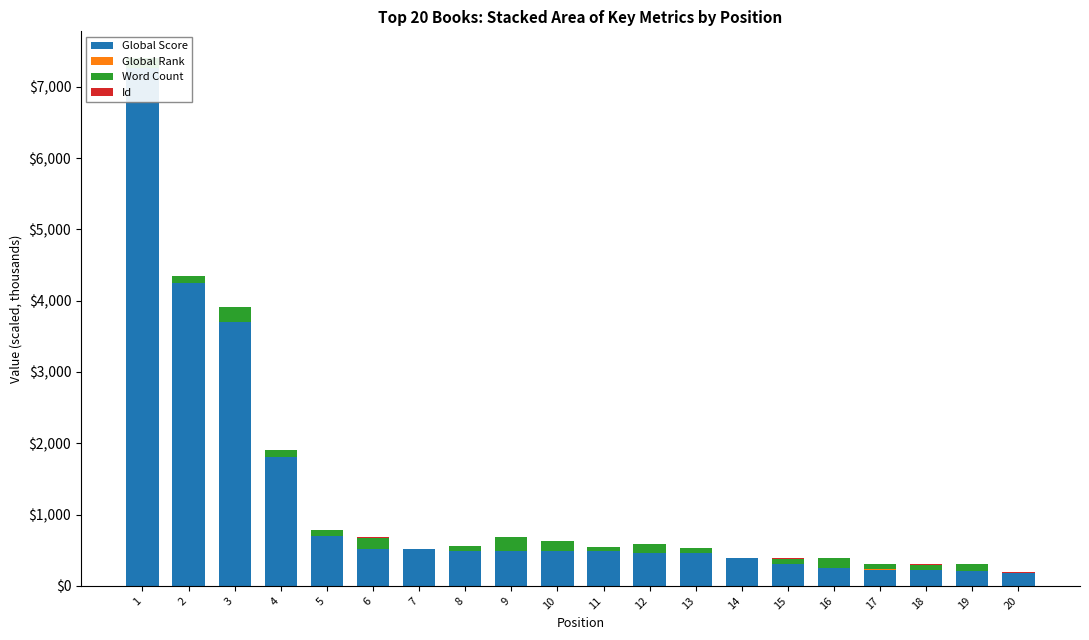

Where does the Word Count series first go above 92?

1